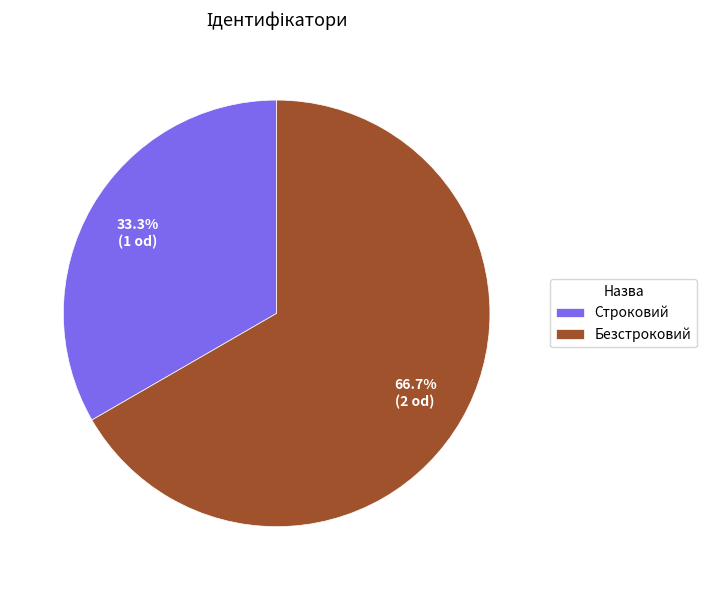

Rank the categories by value from highest to lowest.

Безстроковий, Строковий